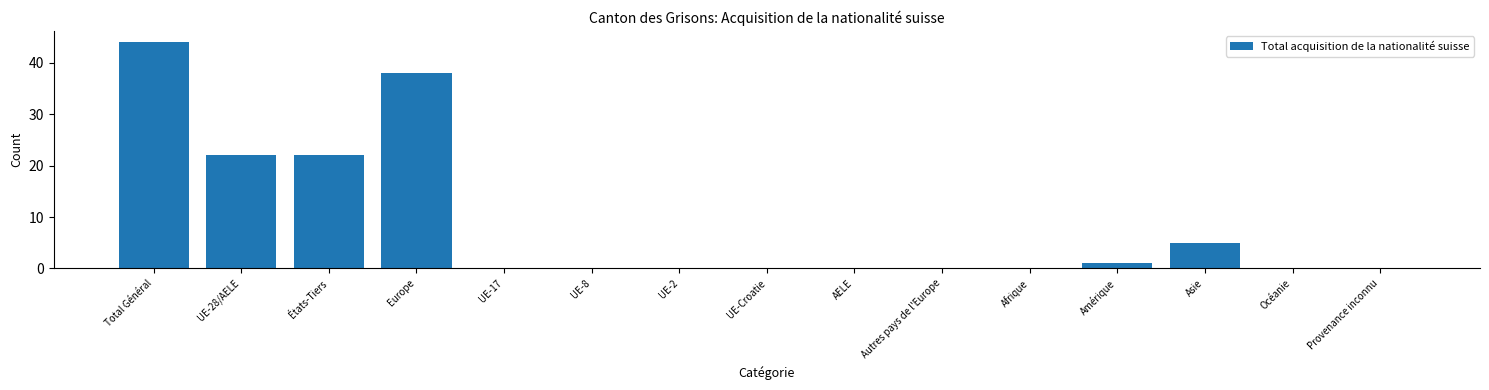

What is the change in value from États-Tiers to Asie?

-17